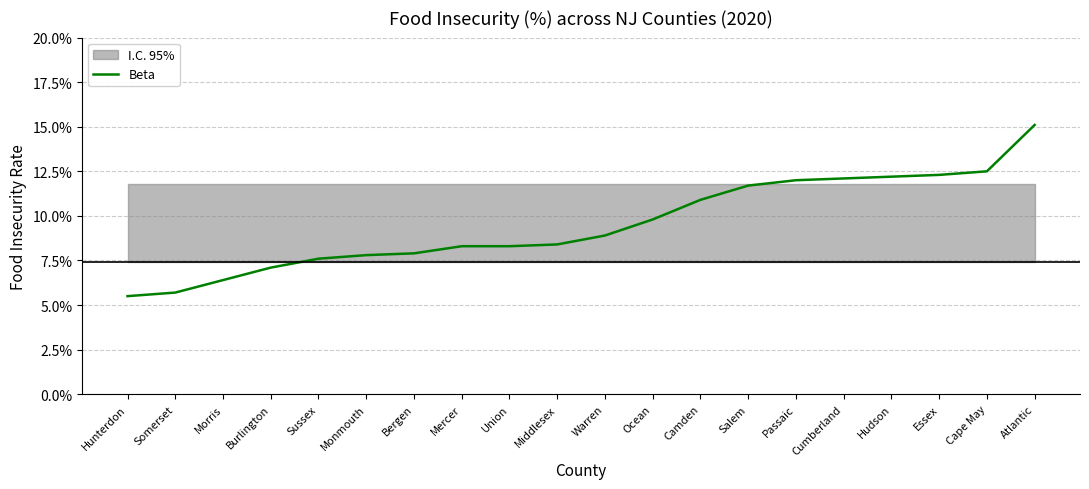

The chart shows a value of 0.1 at Sussex. True or false?

False